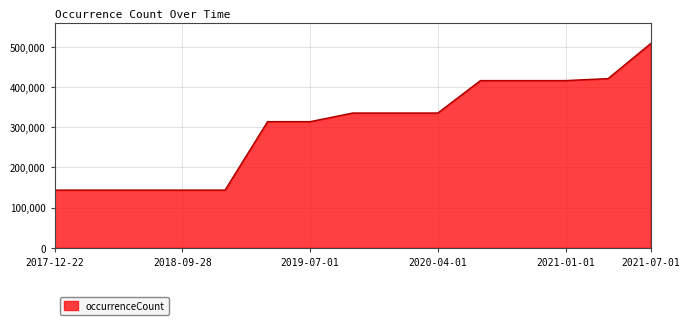

What is the maximum value shown in the chart?

508297